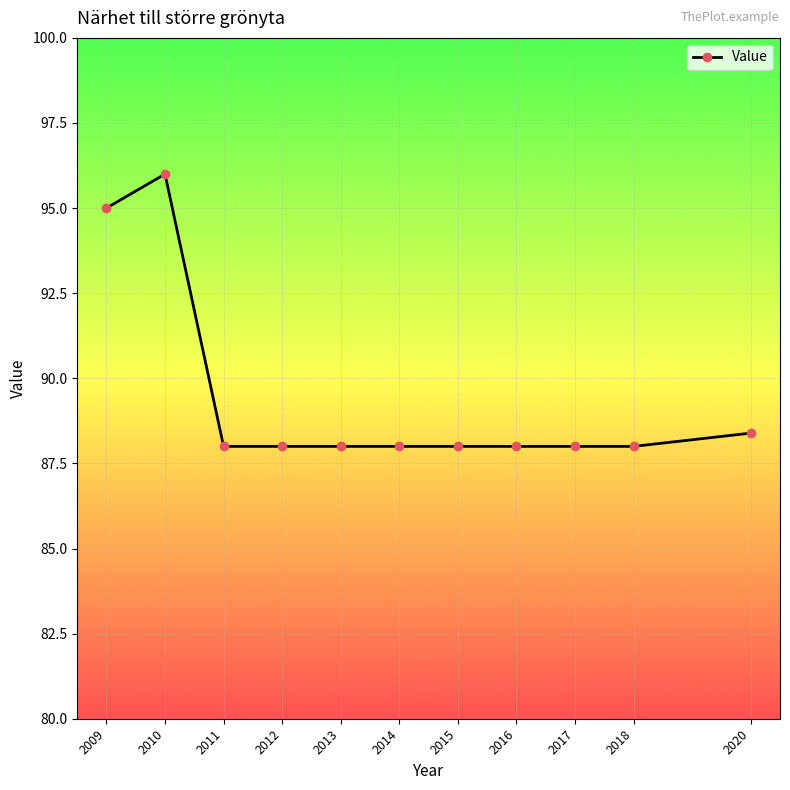

What is the ratio of the value at 2014 to the value at 2013?

1.0